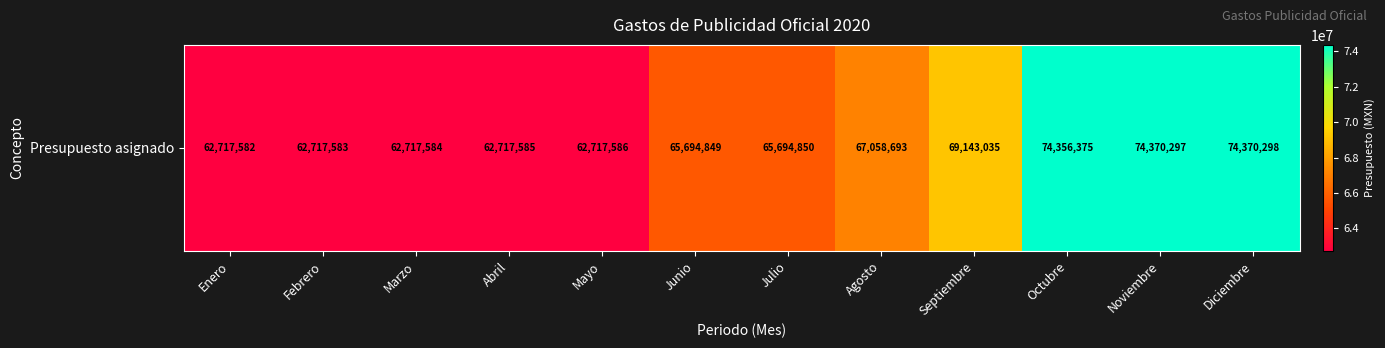

The chart shows a value of 62717584 at Marzo. True or false?

True